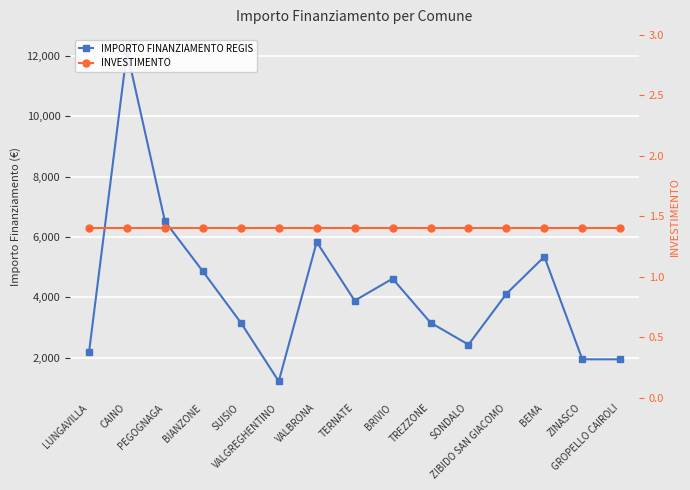

The value of INVESTIMENTO at SONDALO is 1.4. True or false?

True